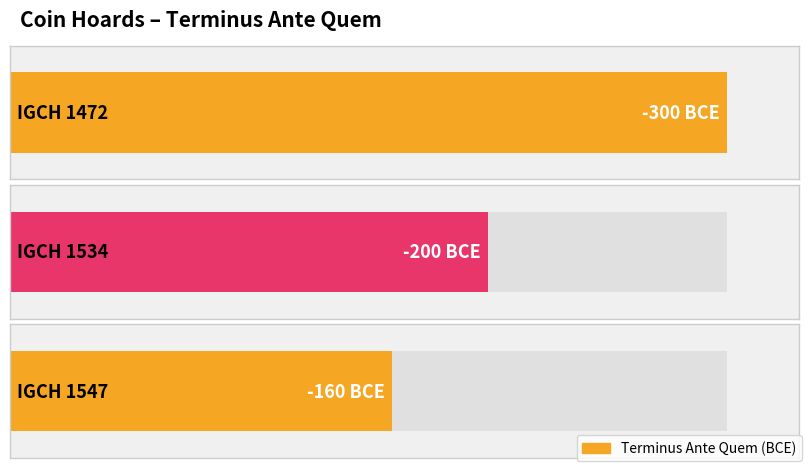

Reading left to right, list all the values displayed in this chart.

-300	-200	-160